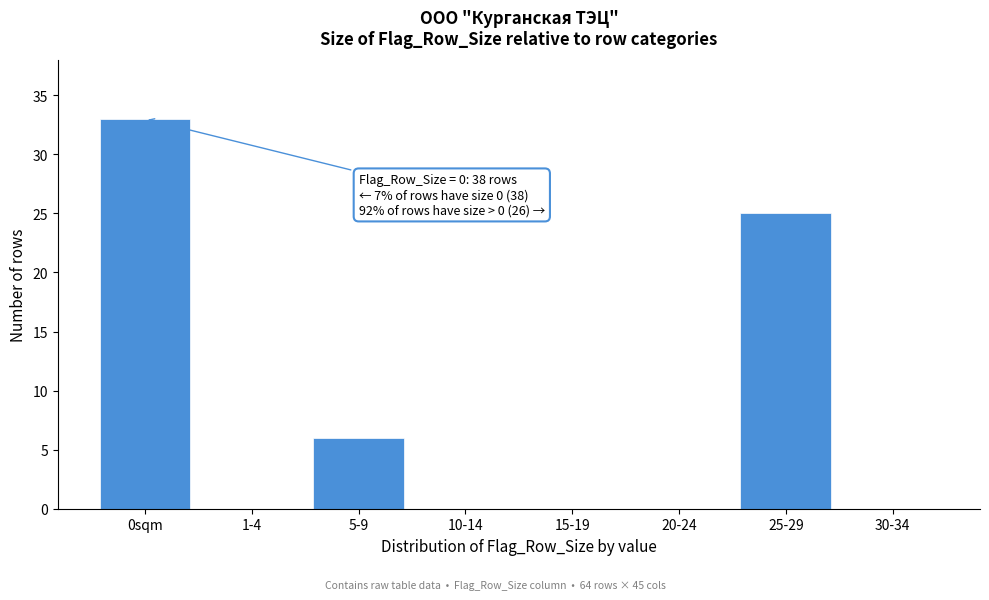

Reading left to right, transcribe all the data shown in this chart.

0sqm=33	1-4=0	5-9=6	10-14=0	15-19=0	20-24=0	25-29=25	30-34=0